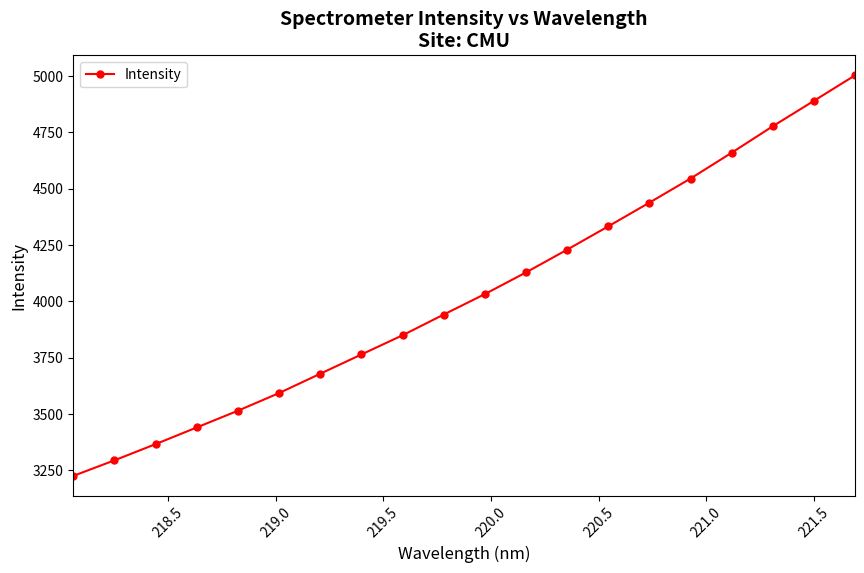

Does the chart have visible grid lines?

No